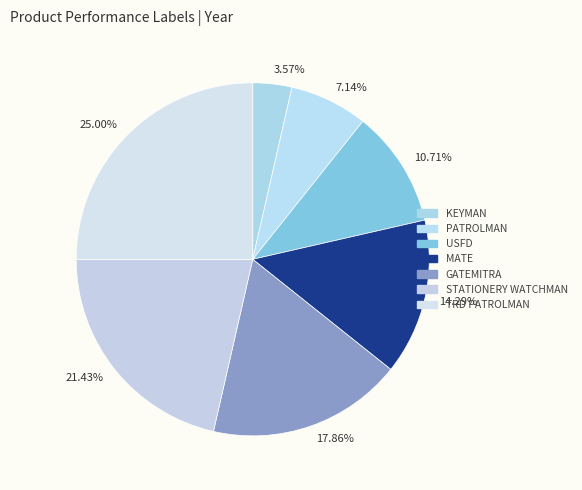

Combined, what portion of the pie is GATEMITRA and TRD PATROLMAN?

42.9%